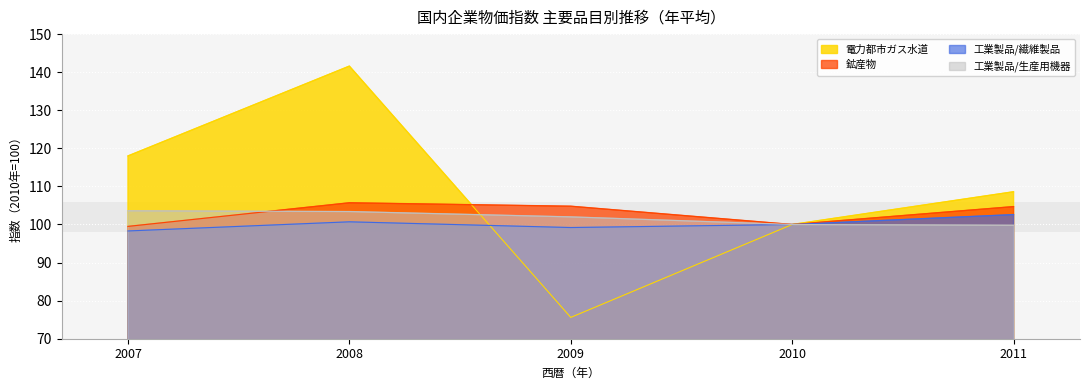

What is the average value of the 工業製品/繊維製品 series?

100.2